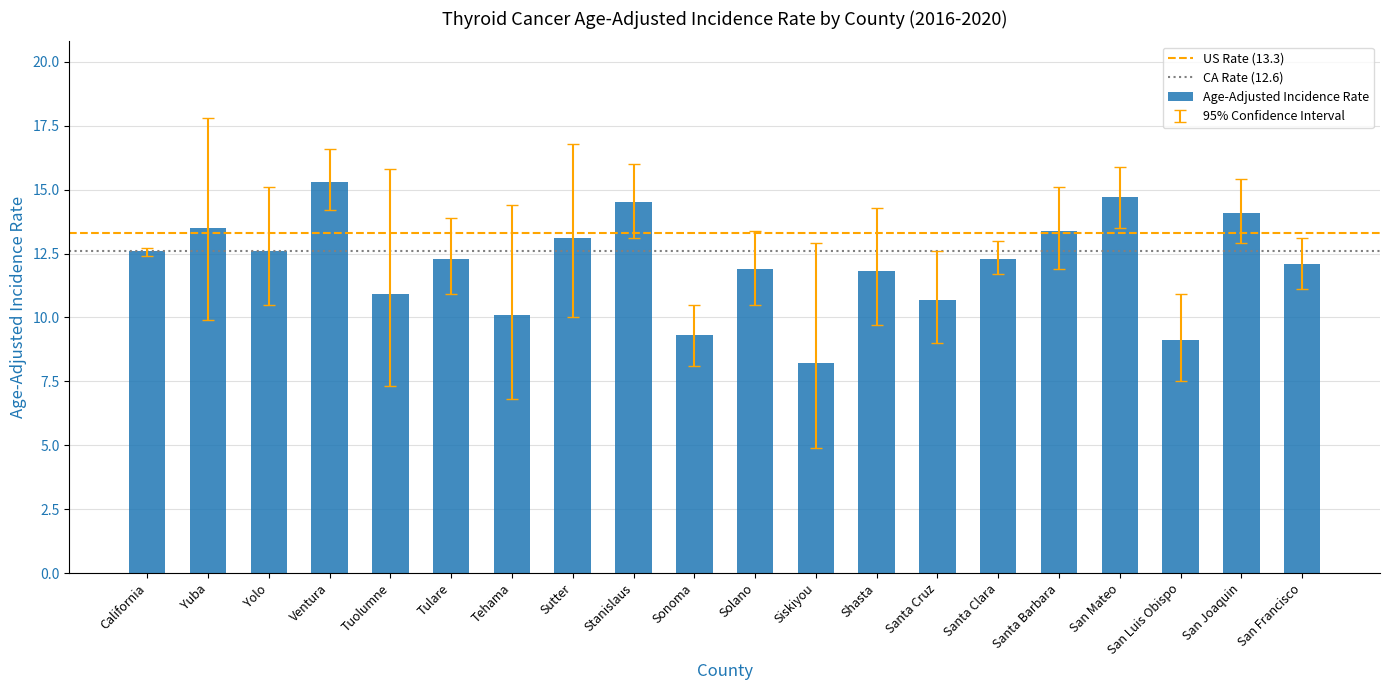

What is the smallest value displayed?

8.2